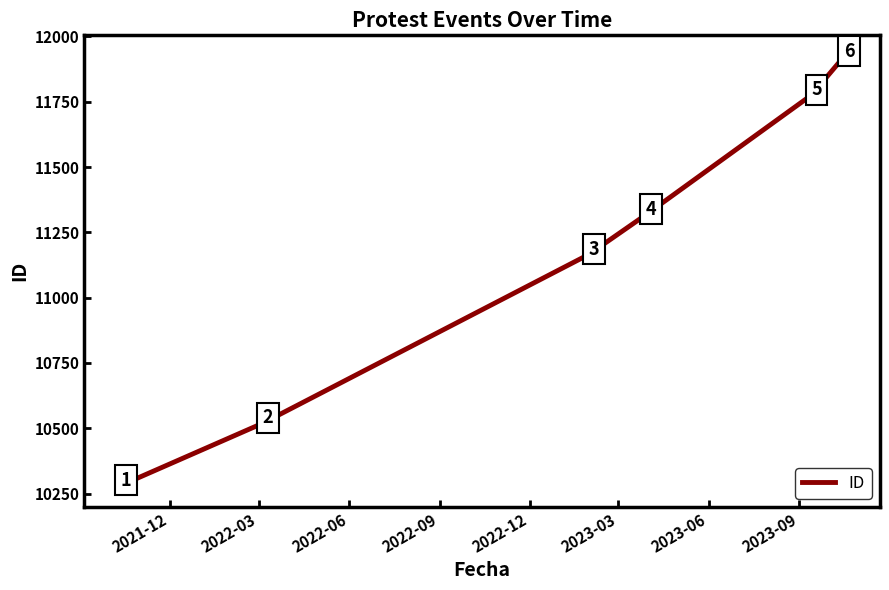

What is the difference between the maximum and minimum values?

1641